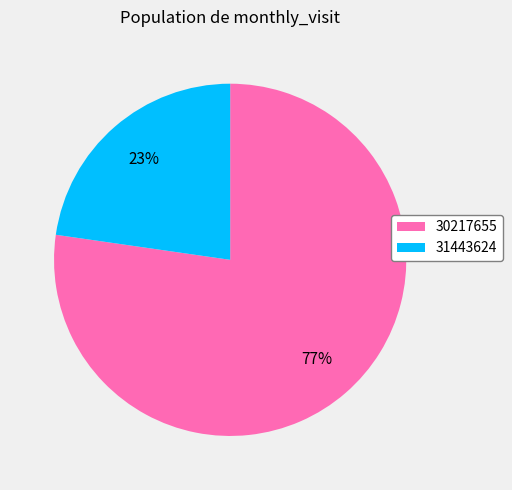

Which category has the smallest portion of the pie?

31443624